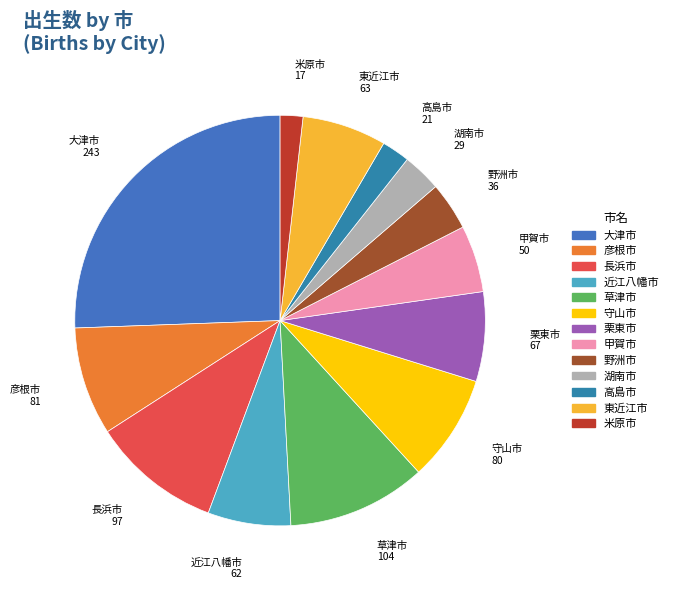

Approximately how many times larger is the value at 彦根市 compared to 野洲市?

2.2